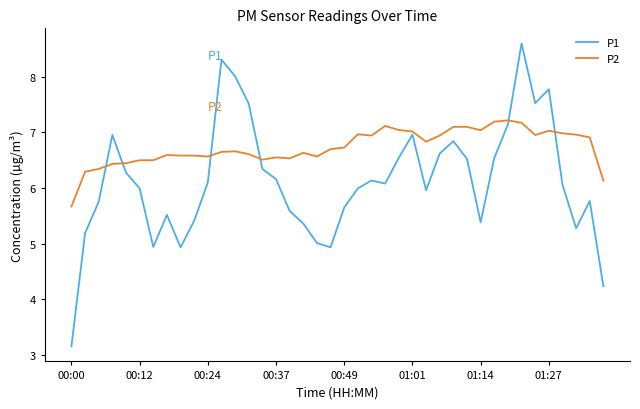

List the series in order of their peak value, lowest first.

P2, P1